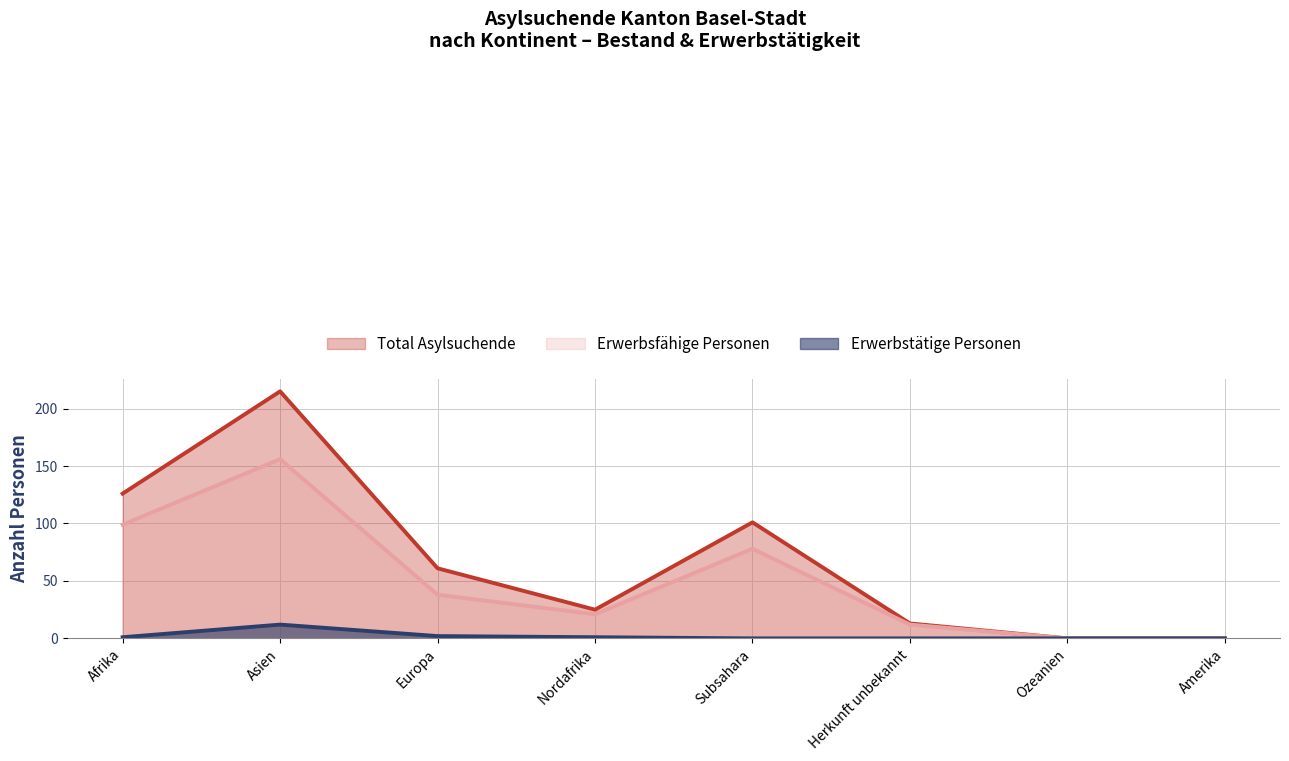

Where is Total Asylsuchende nearest to the value 107?

Subsahara